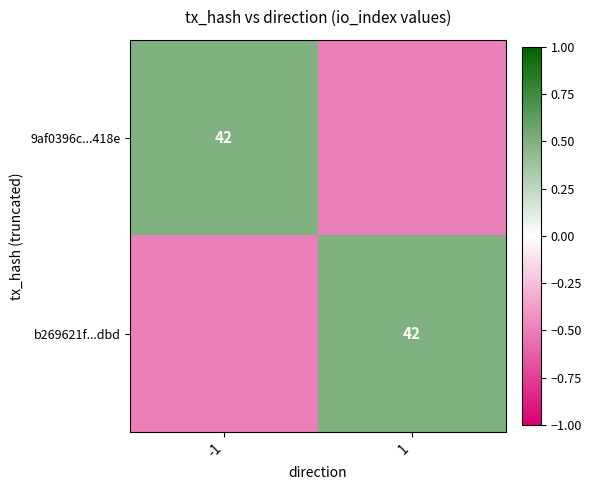

What is the difference between the maximum and minimum values in the 9af0396c...418e series?

1.0